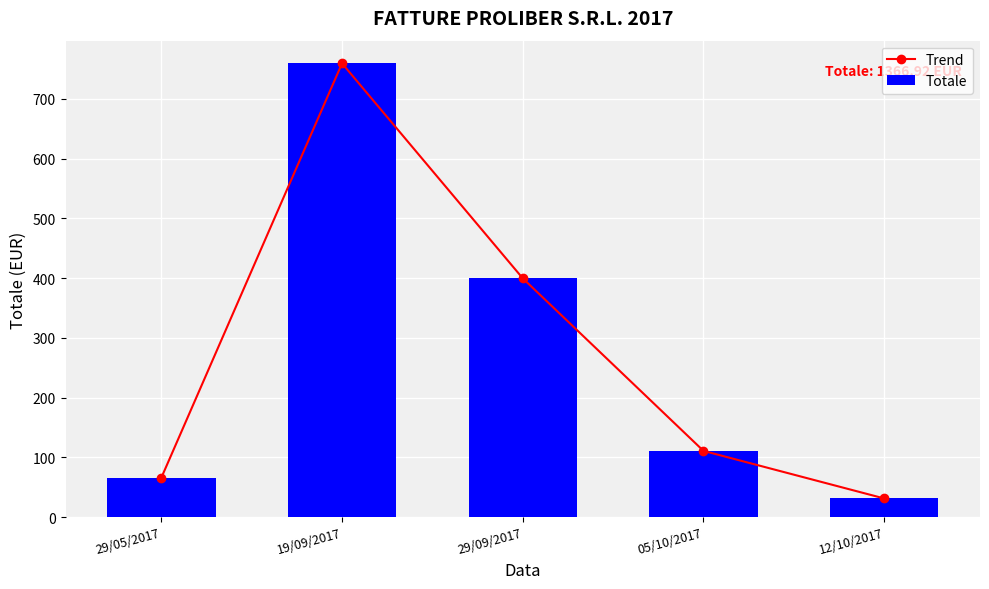

What is the label of the 2nd bar from the right?

05/10/2017